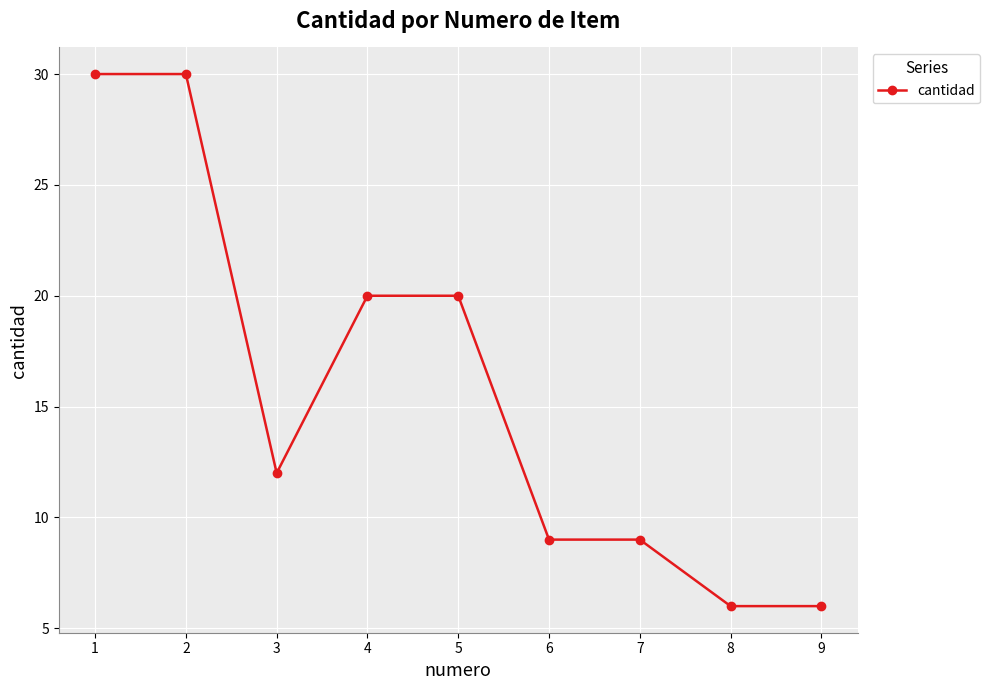

What is the value of the 3rd point from the left?

12